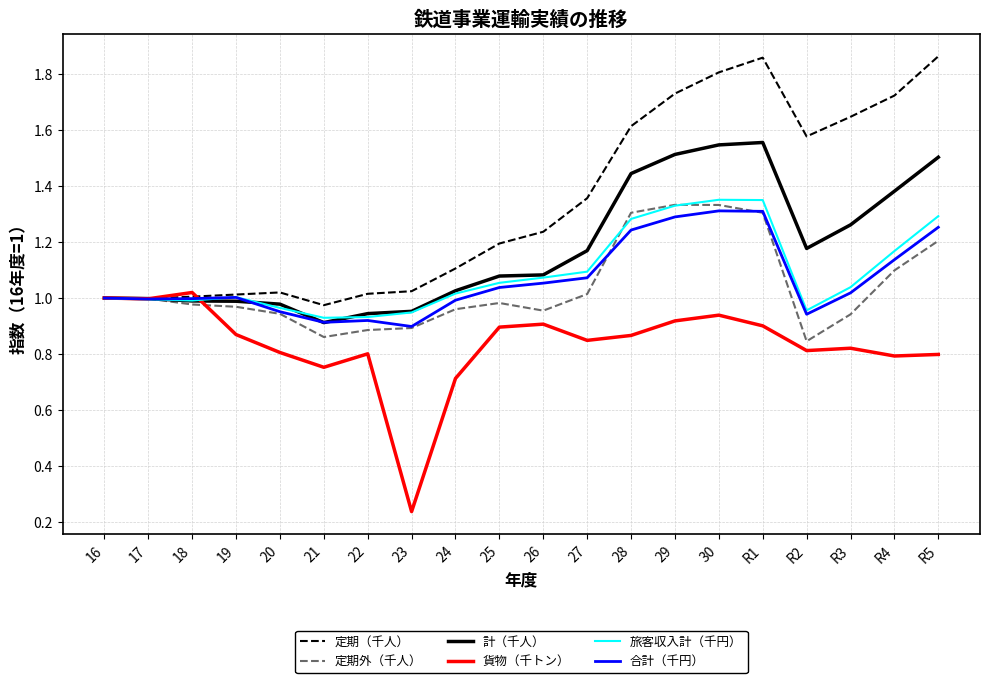

Which series has the largest total across all categories?

定期（千人）